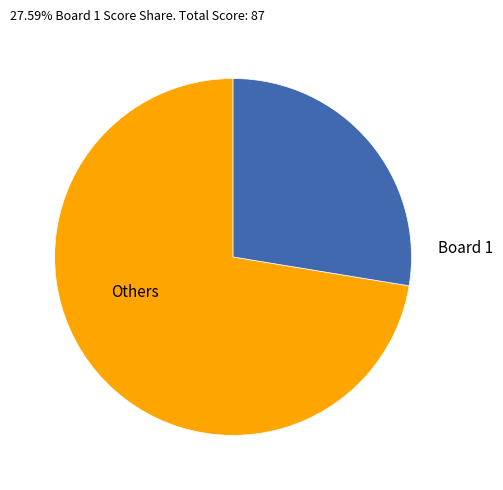

Combined, do Board 1 and Others account for over 50%?

Yes